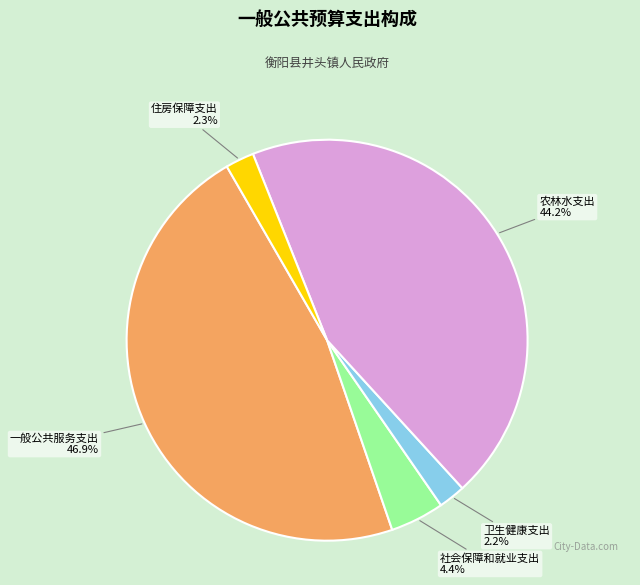

Does any single category account for the majority?

No